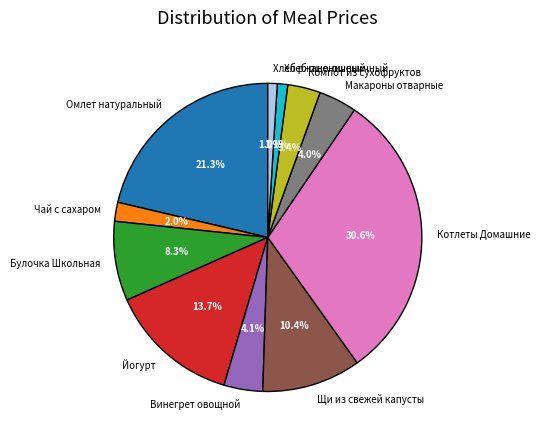

To the nearest percent, what is the average slice percentage?

9%